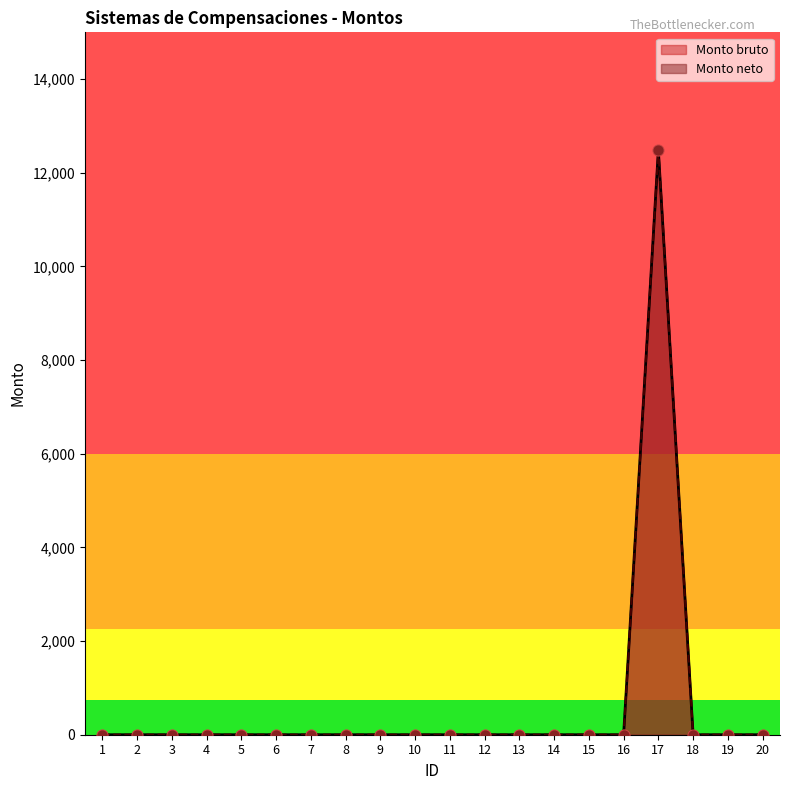

At how many categories does at least one series exceed 9763?

1